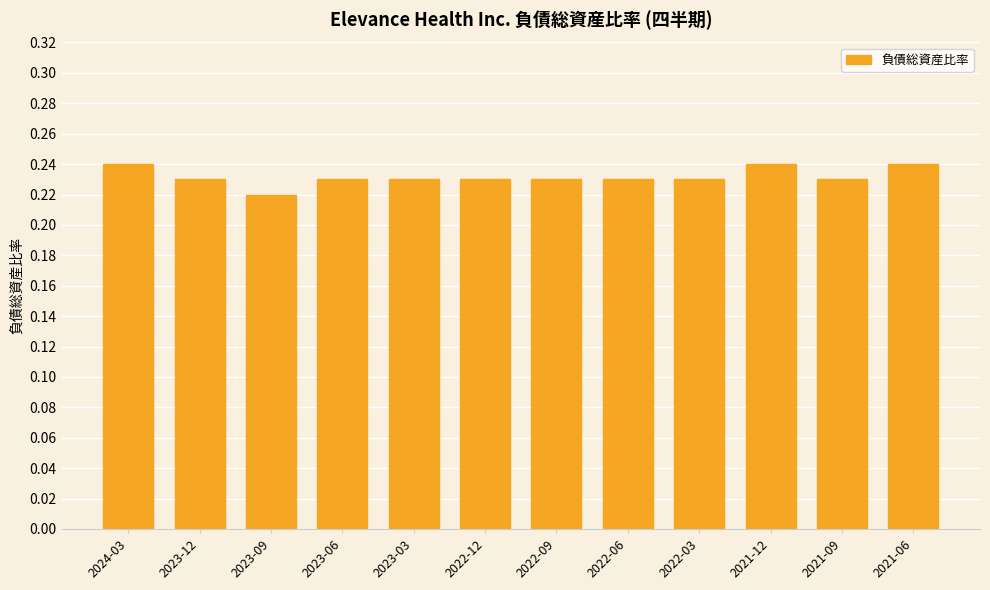

What position from the left is 2024-03?

1